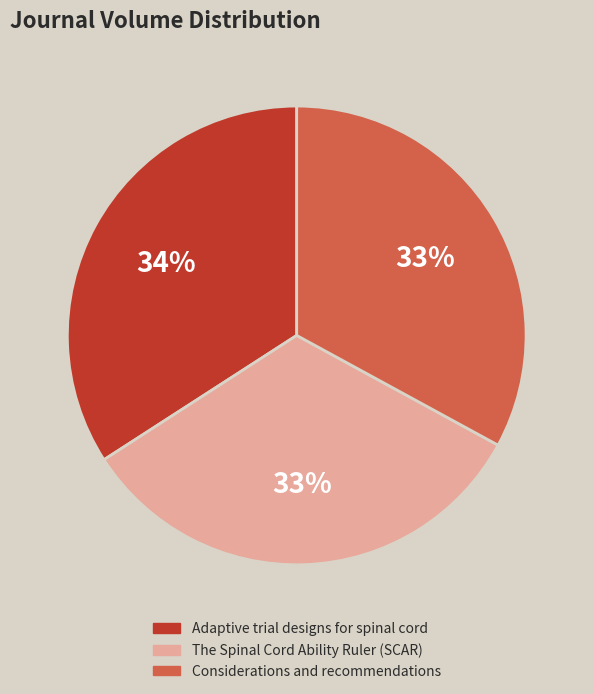

True or false: Adaptive trial designs for spinal cord accounts for 34% of the total.

True